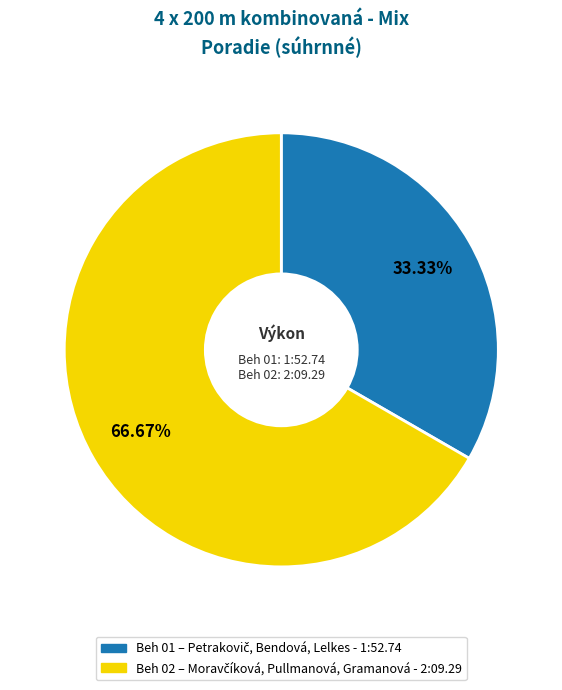

What is the total percentage of Beh 02 and Beh 01?

100.0%